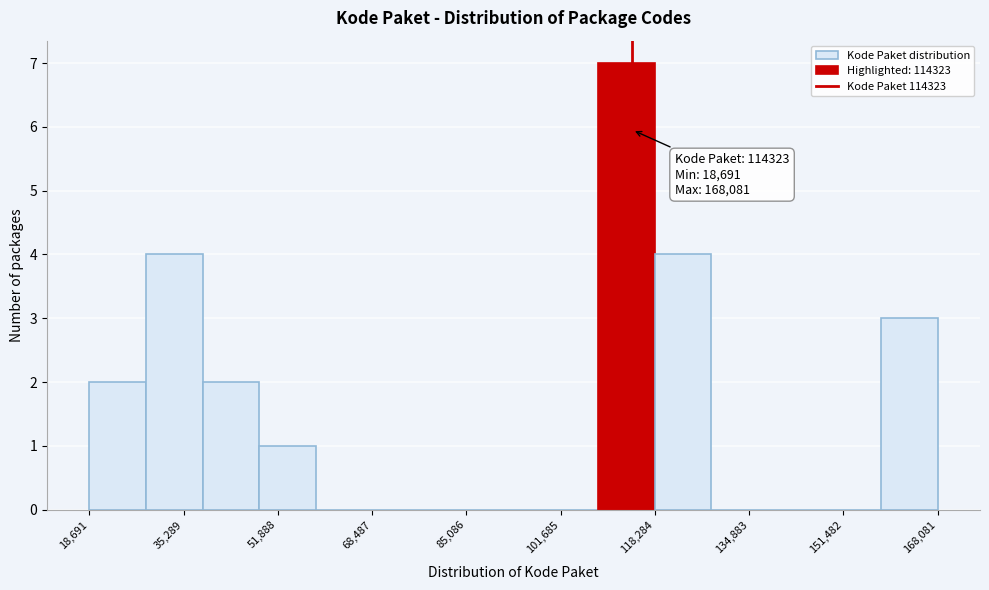

Which range on the x-axis has the tallest bar?

108000 to 118000